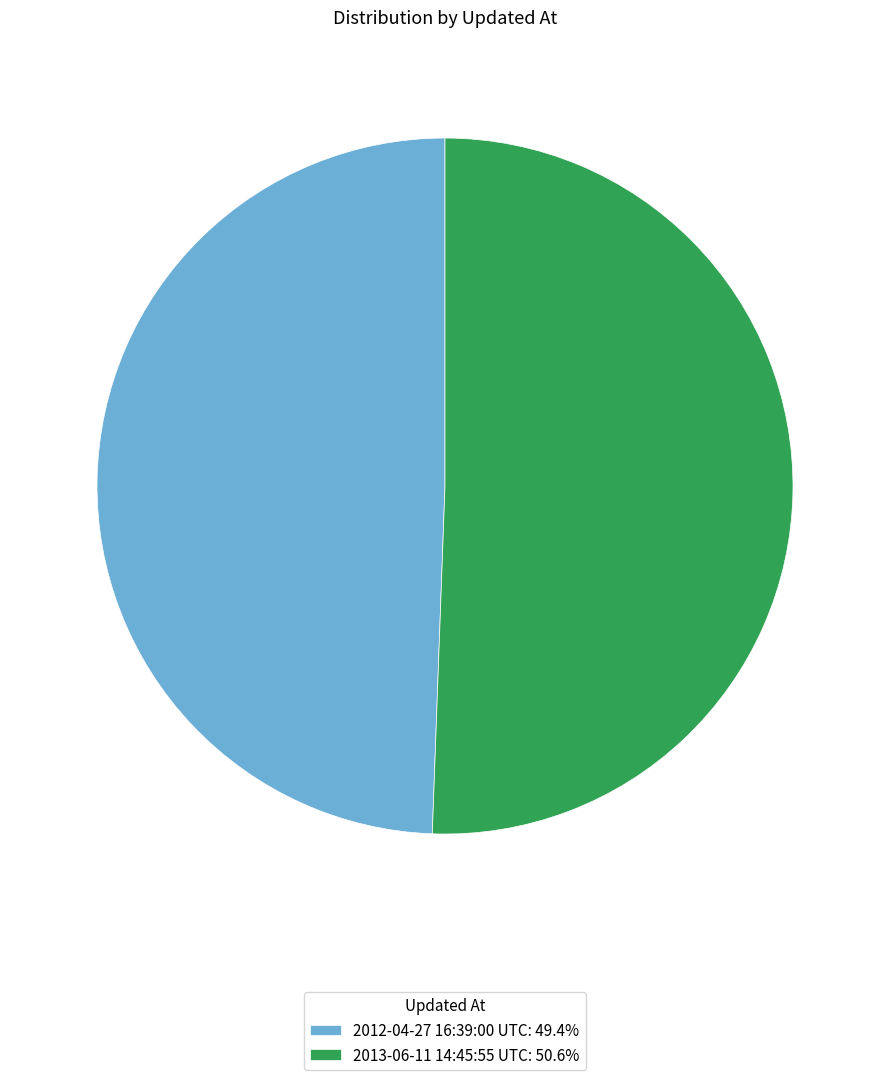

Which slice is the smallest?

2012-04-27 16:39:00 UTC